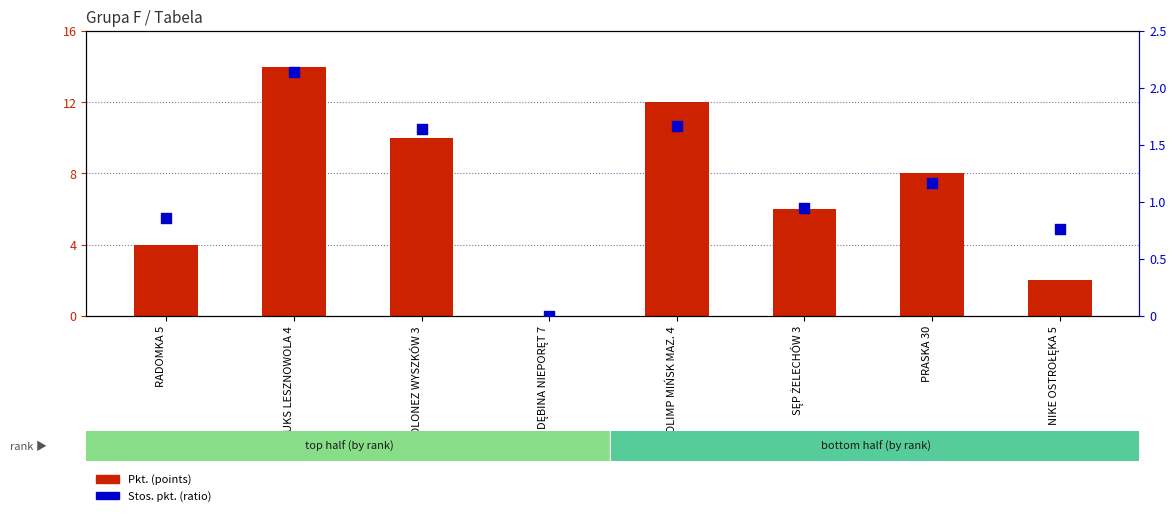

At how many categories does at least one series exceed 12?

1